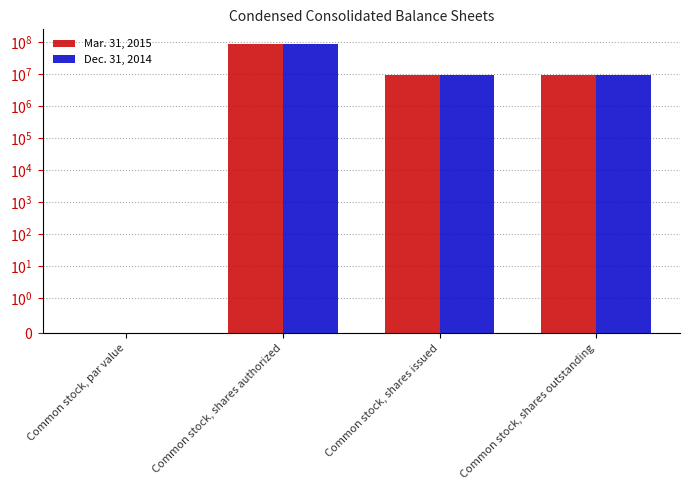

What position from the left is Common stock, shares authorized?

2